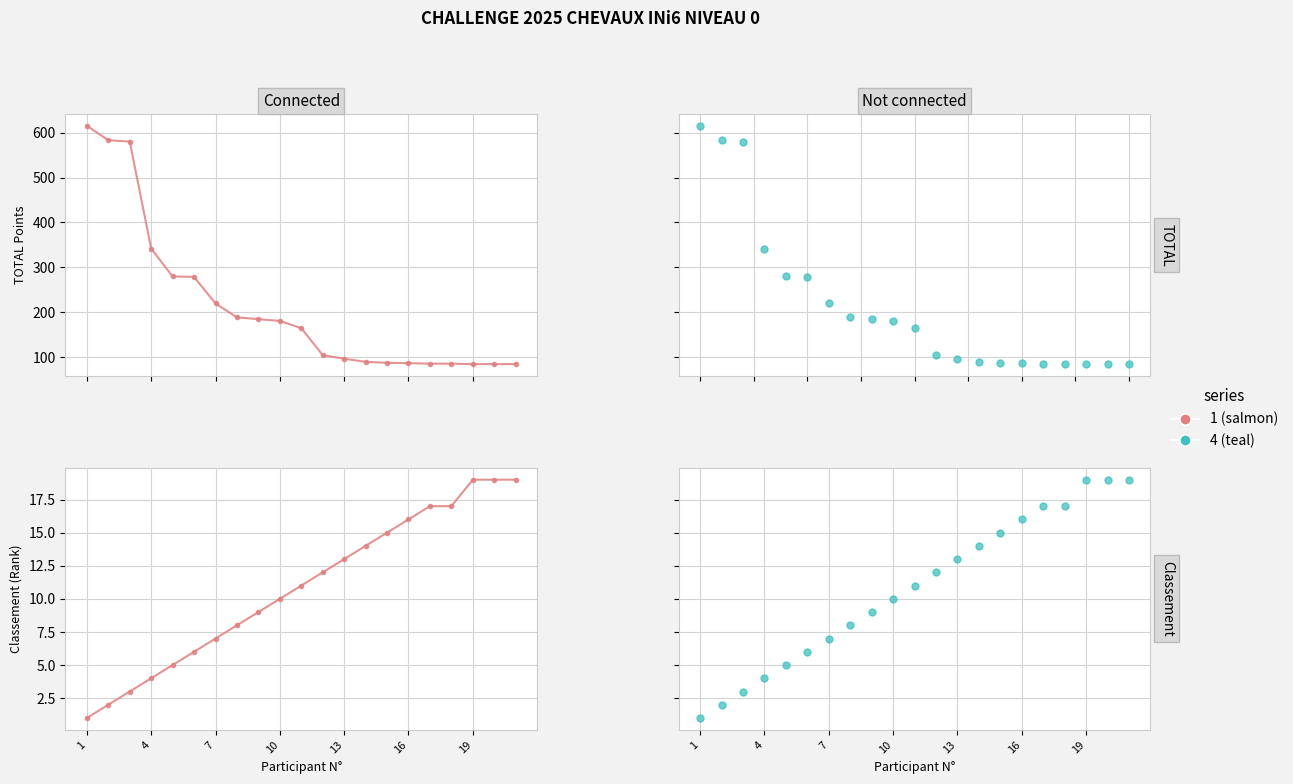

At how many categories does at least one series exceed 420?

3